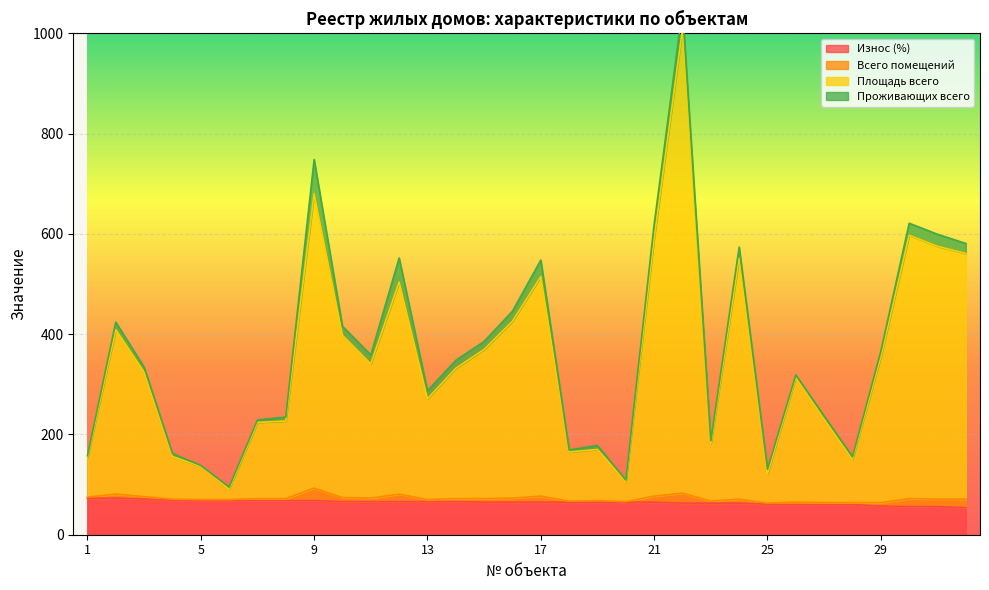

The value of Износ (%) at 31 is 20.1. True or false?

False